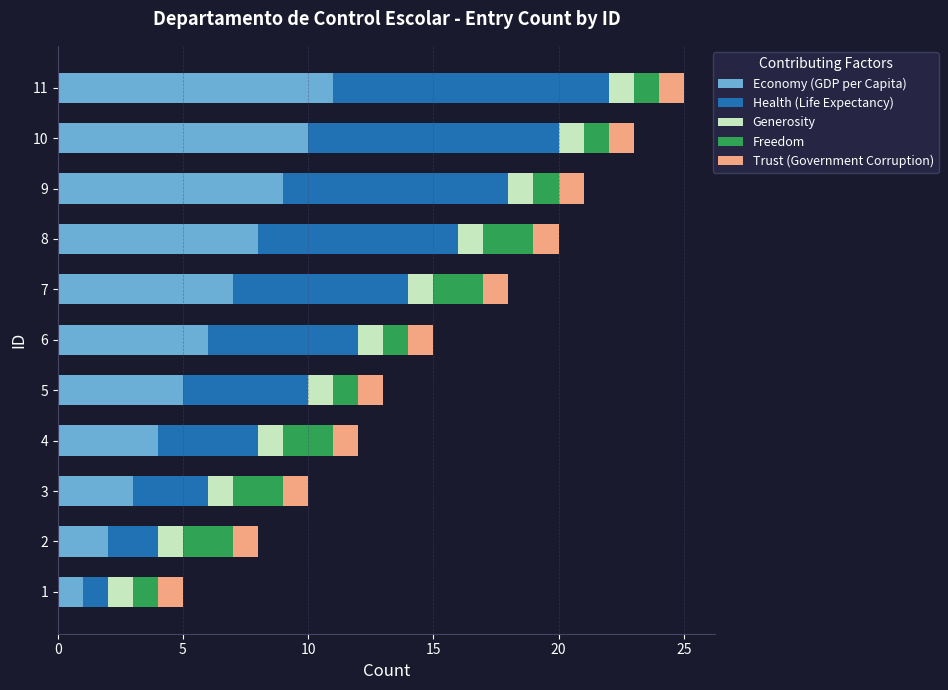

What is the average value of the Economy (GDP per Capita) series?

6